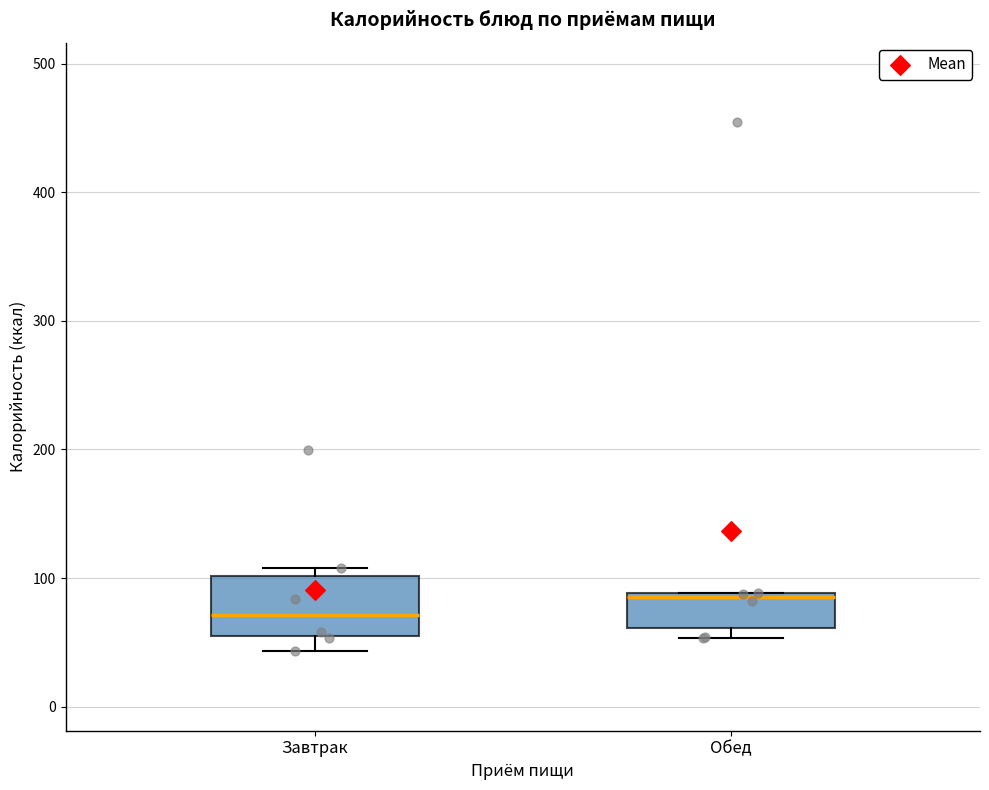

Reading left to right, read every box against the y-axis: the position of its median line, the range the box covers, and the ends of its whiskers. The values are not printed on the chart, so give them approximately, as read against the axis.

Завтрак: median 70, box 50 to 100, whiskers 40 to 110
Обед: median 80, box 60 to 90, whiskers 50 to 90